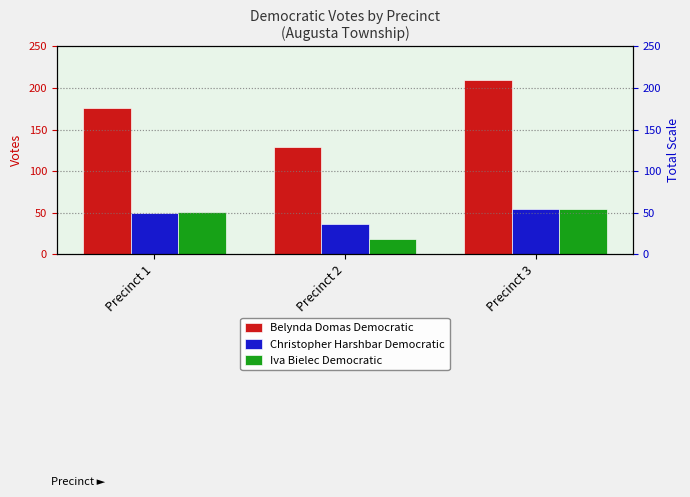

How many groups of bars are there?

3